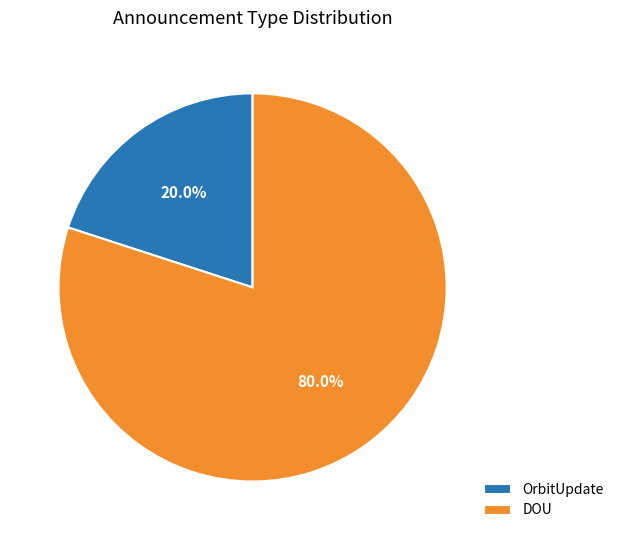

Between DOU and OrbitUpdate, which is larger?

DOU